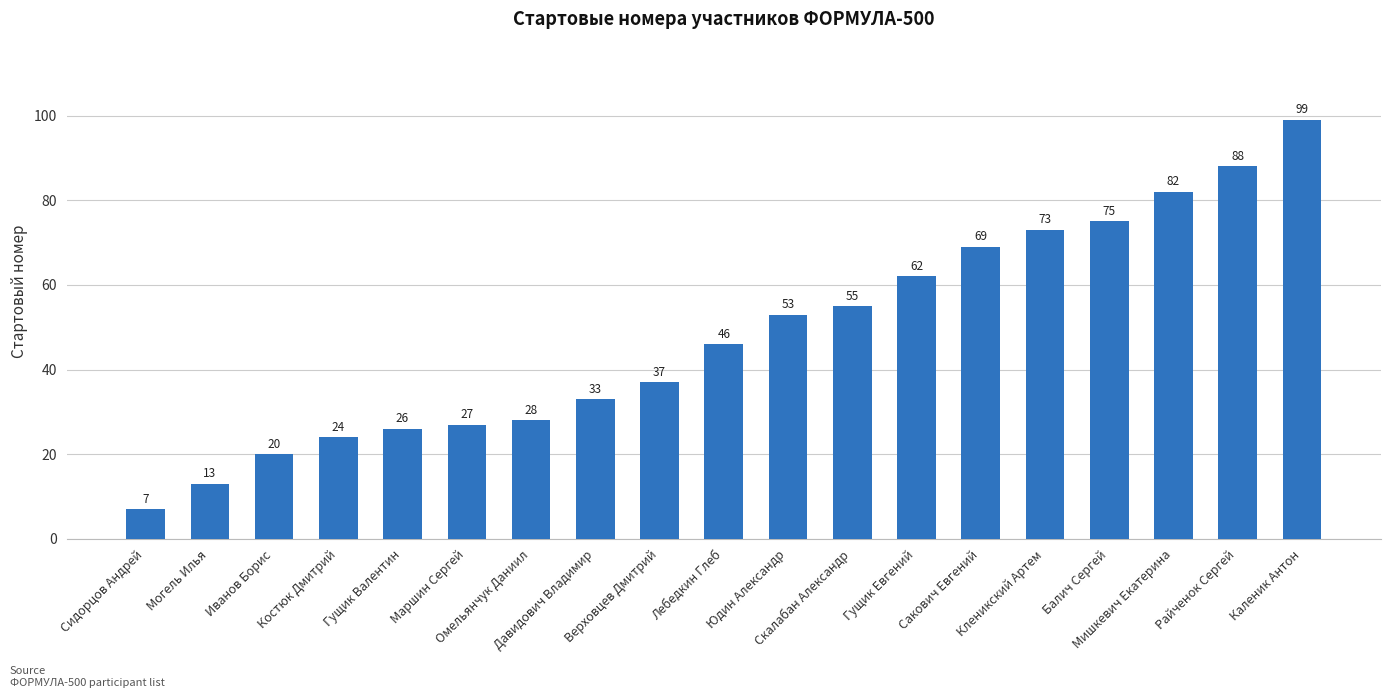

What is the minimum value shown in the chart?

7